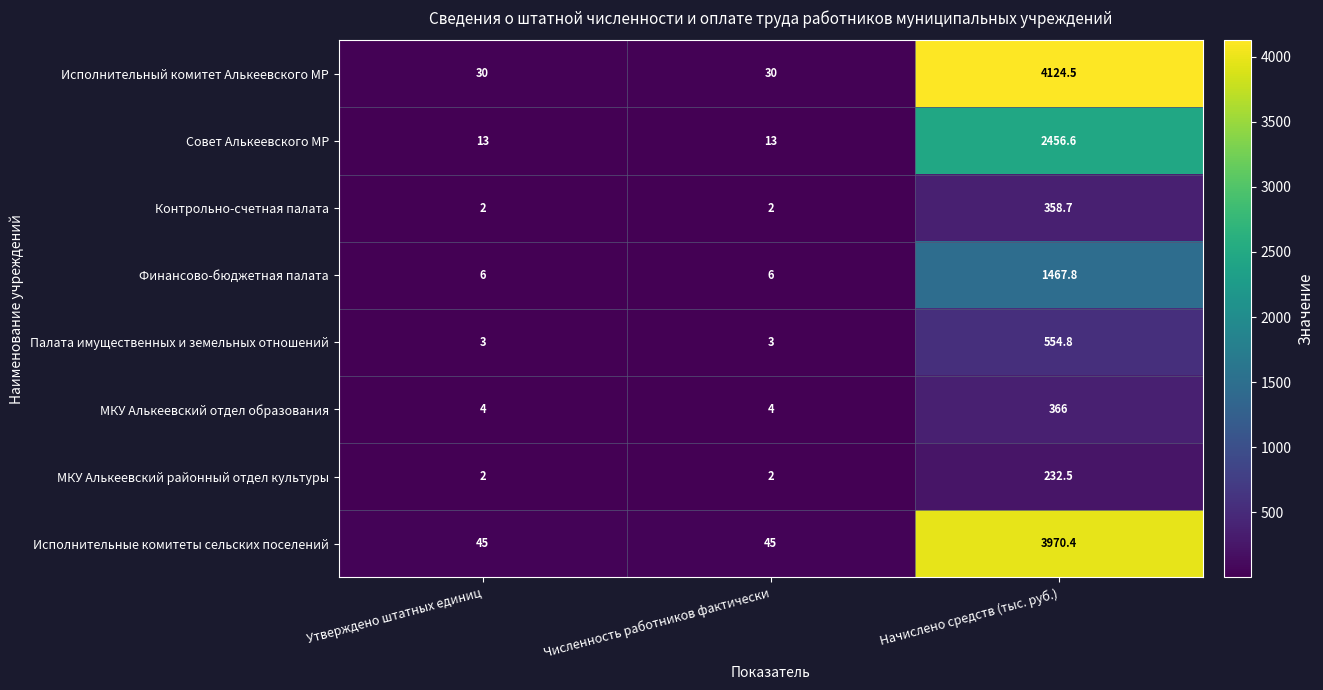

At which label does Финансово-бюджетная палата reach its peak?

Начислено средств (тыс. руб.)